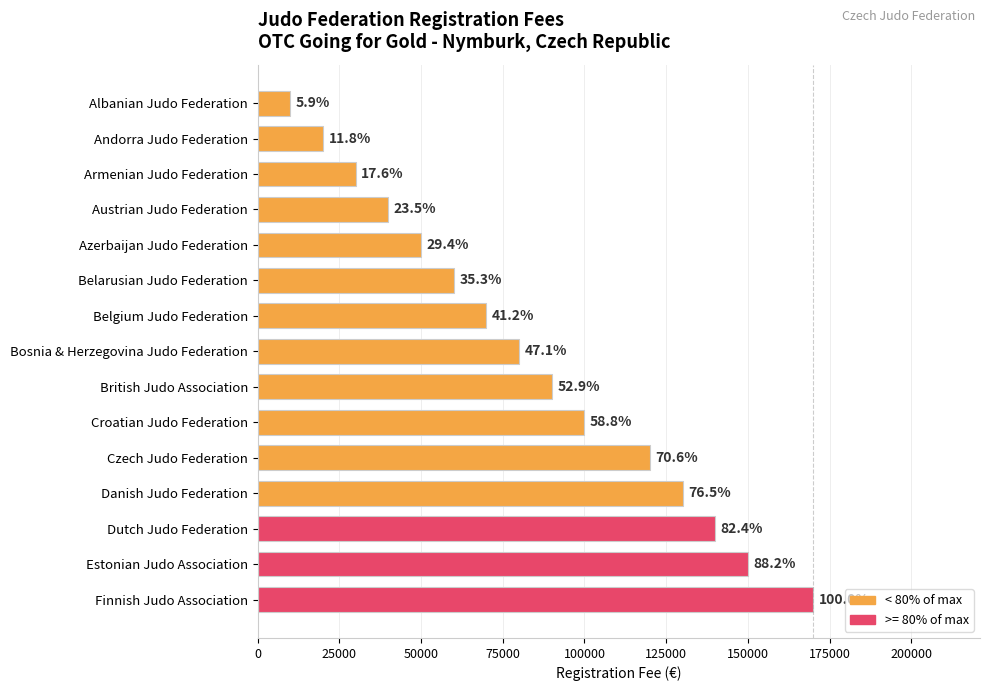

What is the greatest value displayed?

170000